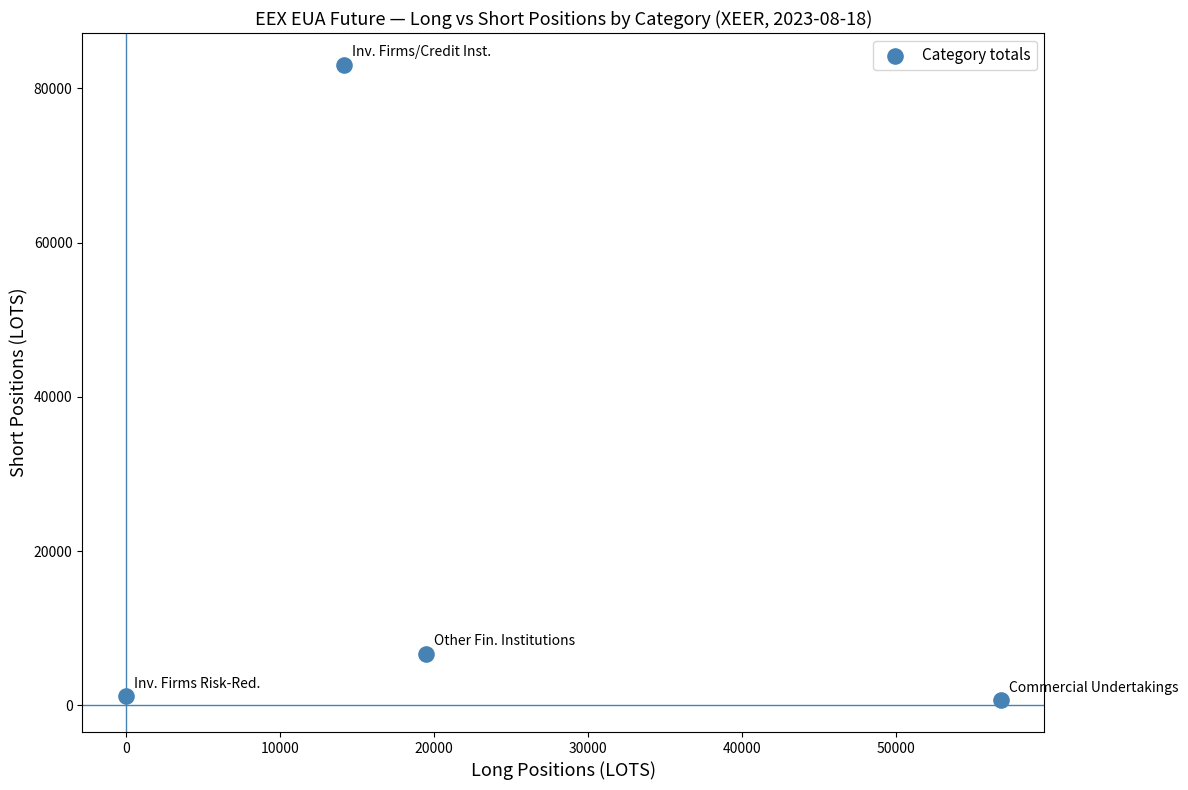

What Y value in the scatter plot is closest to 41849?

6697